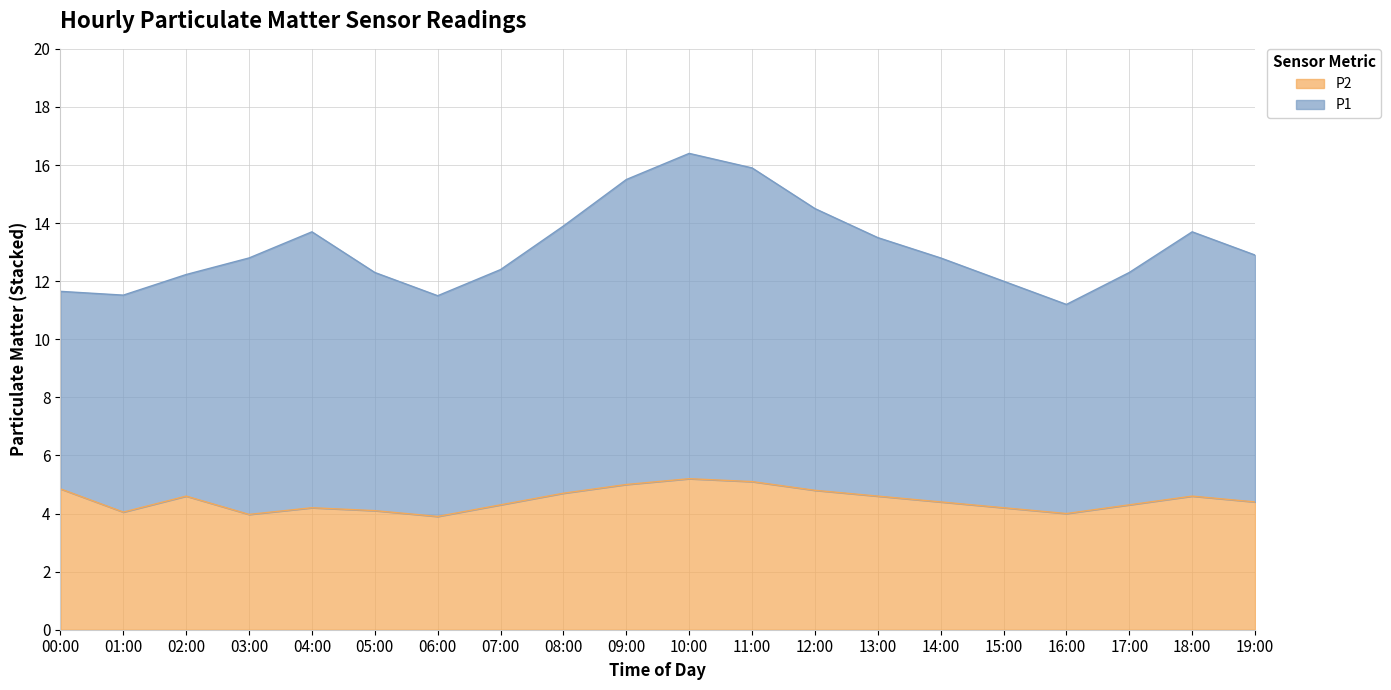

What is the total value across all series at 04:00?

13.7